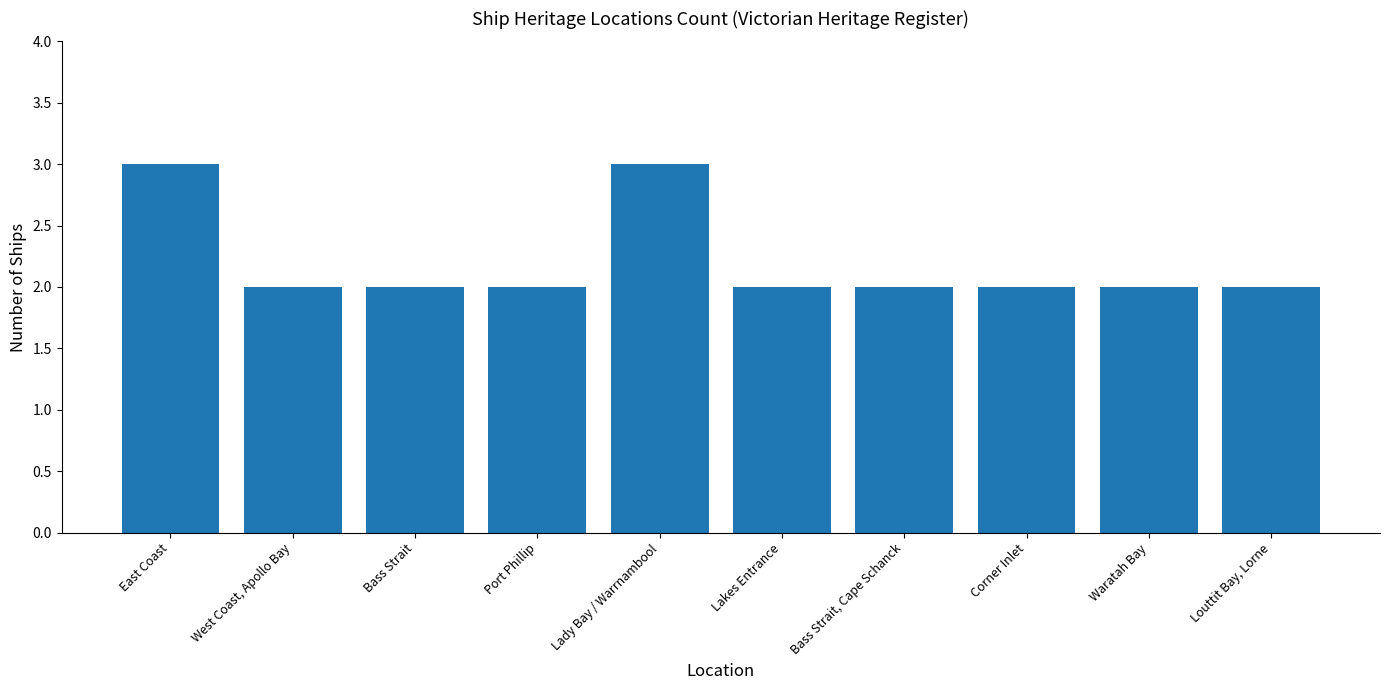

How many series are shown in this chart?

1